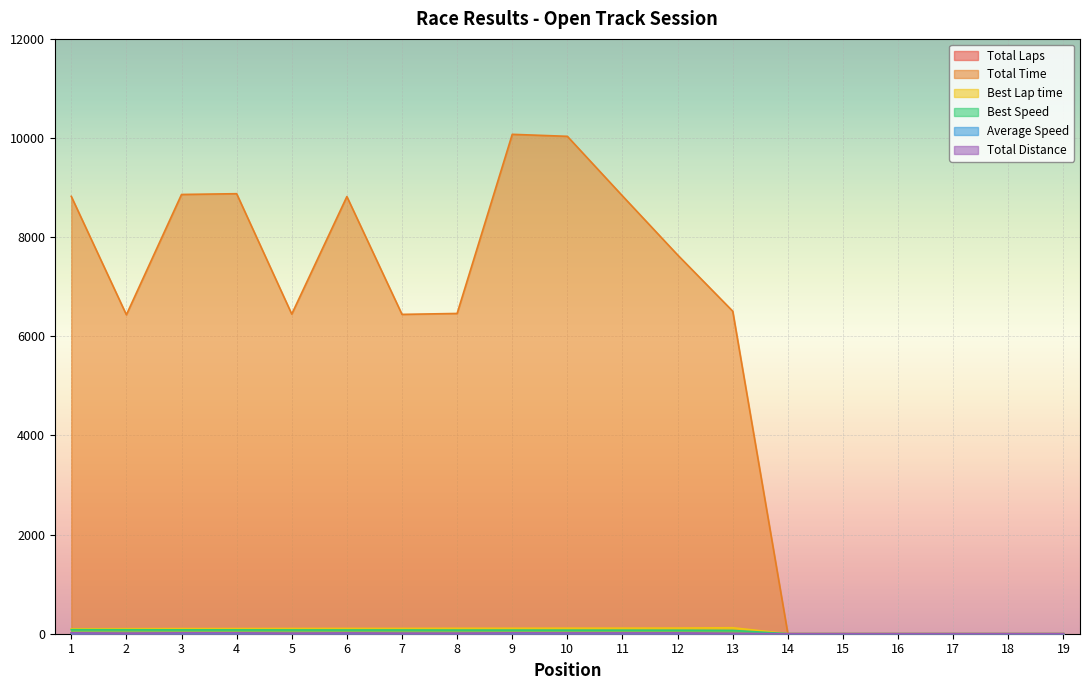

How many lines are shown in the chart?

6